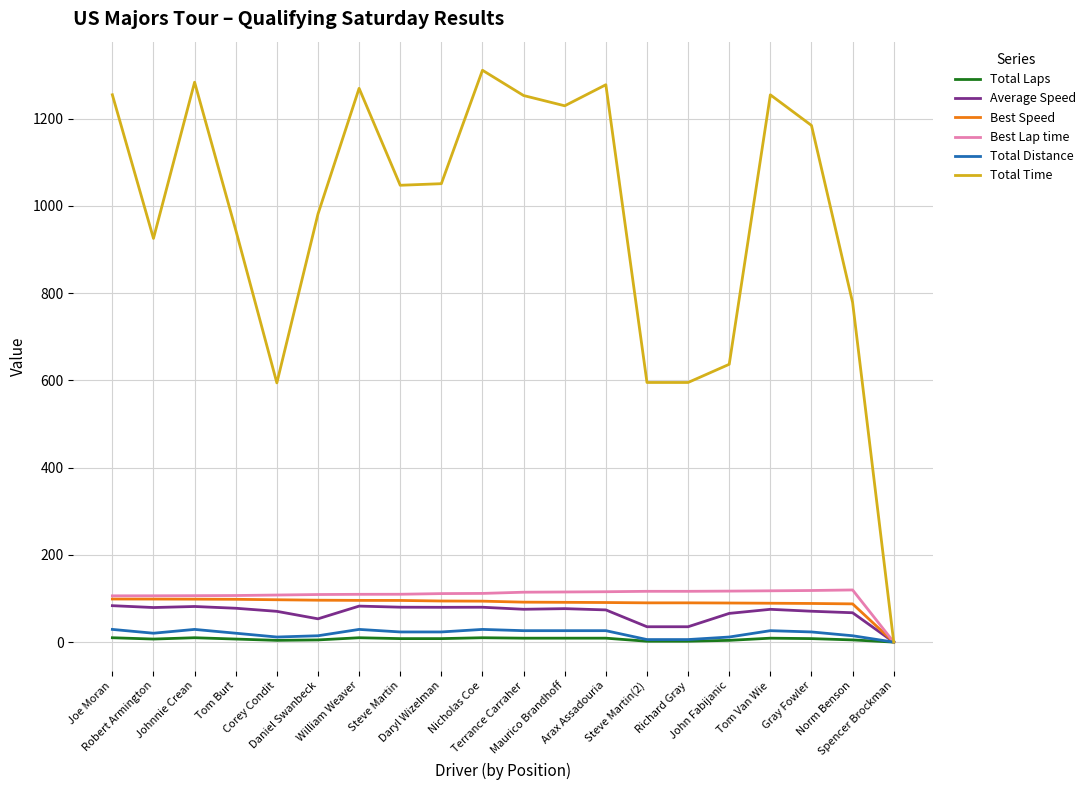

What position from the right is Norm Benson?

2